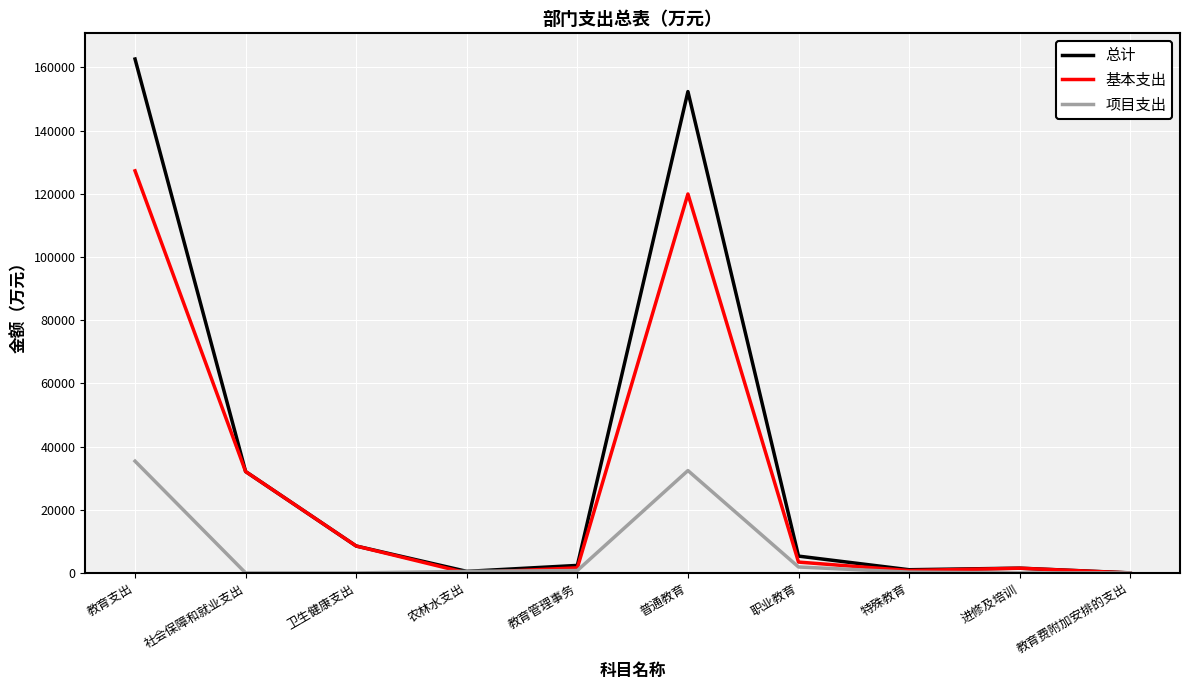

Is it true that 基本支出 equals -78192.9 at 教育费附加安排的支出?

False